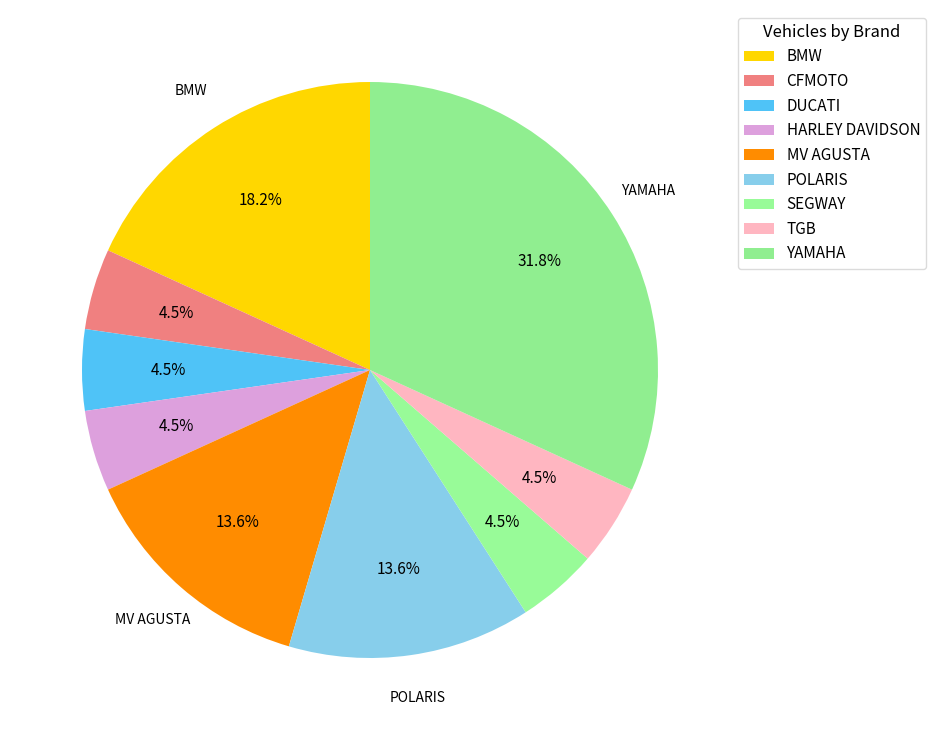

Is it true that DUCATI is 1% of the pie?

False